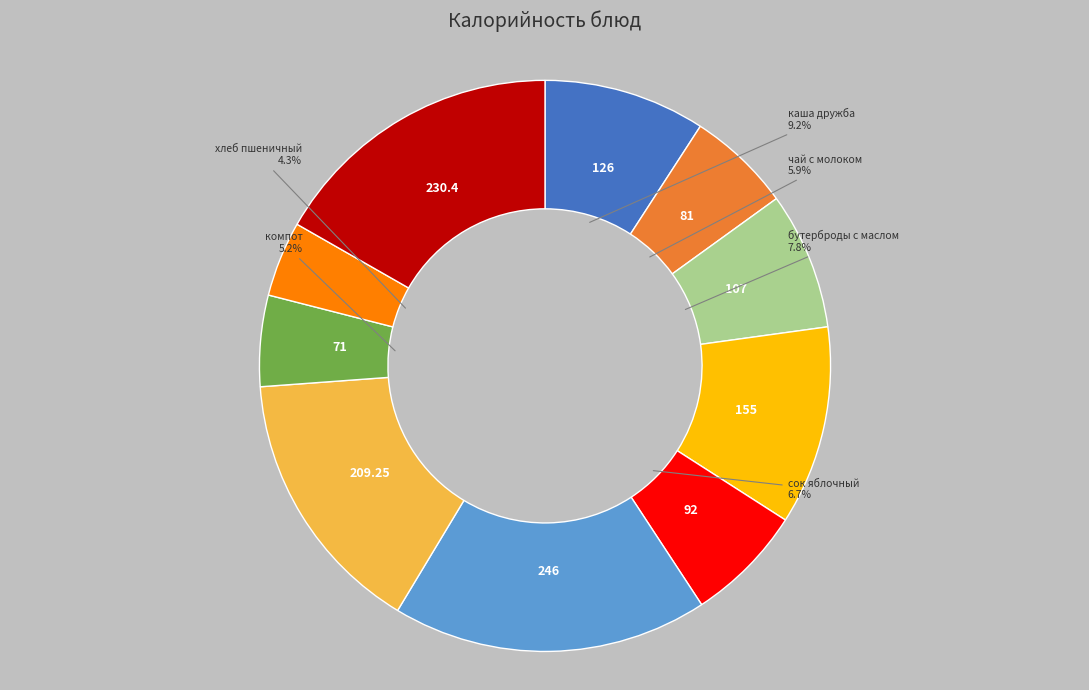

Count the number of slices in the pie.

10